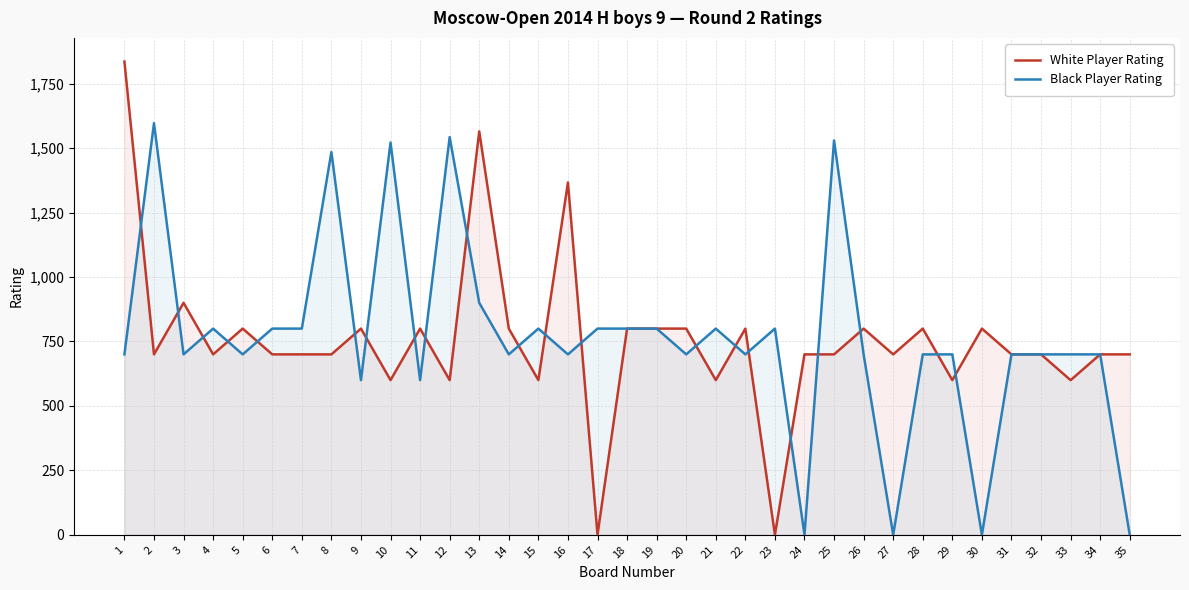

What is the average value of the White Player Rating series?

756